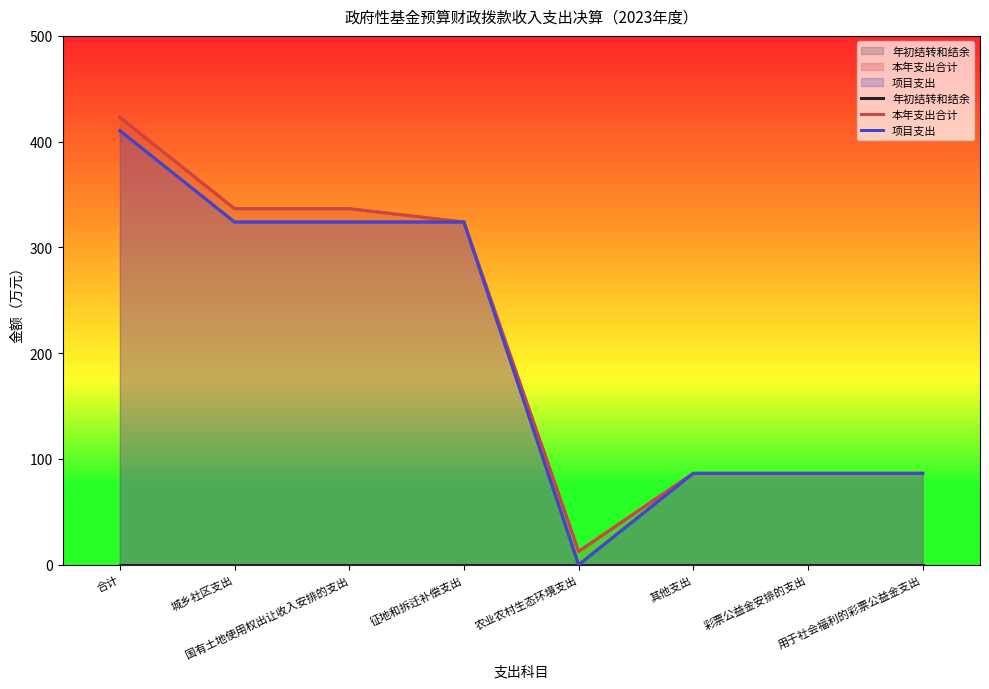

True or false: 年初结转和结余 and 项目支出 cross at least once.

False